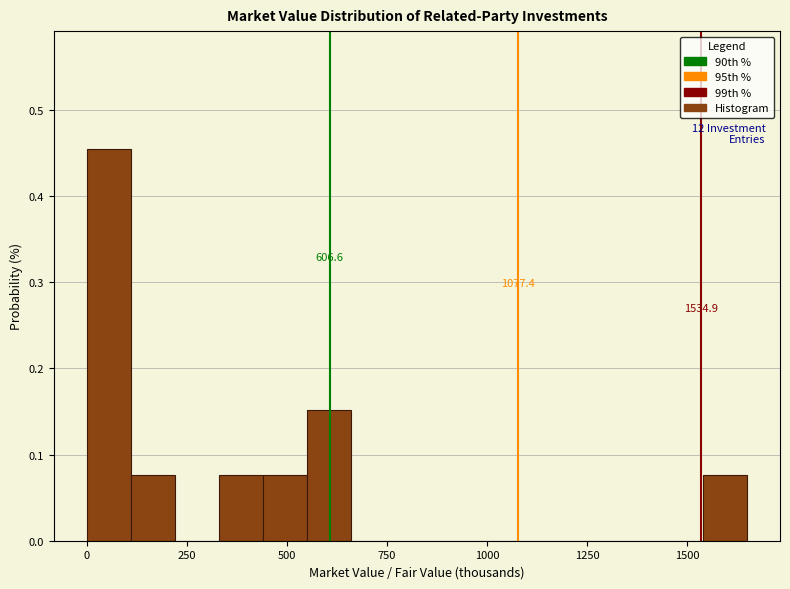

Around what value on the x-axis is the tallest bar? Give the approximate position of its centre, as read against the axis.

50